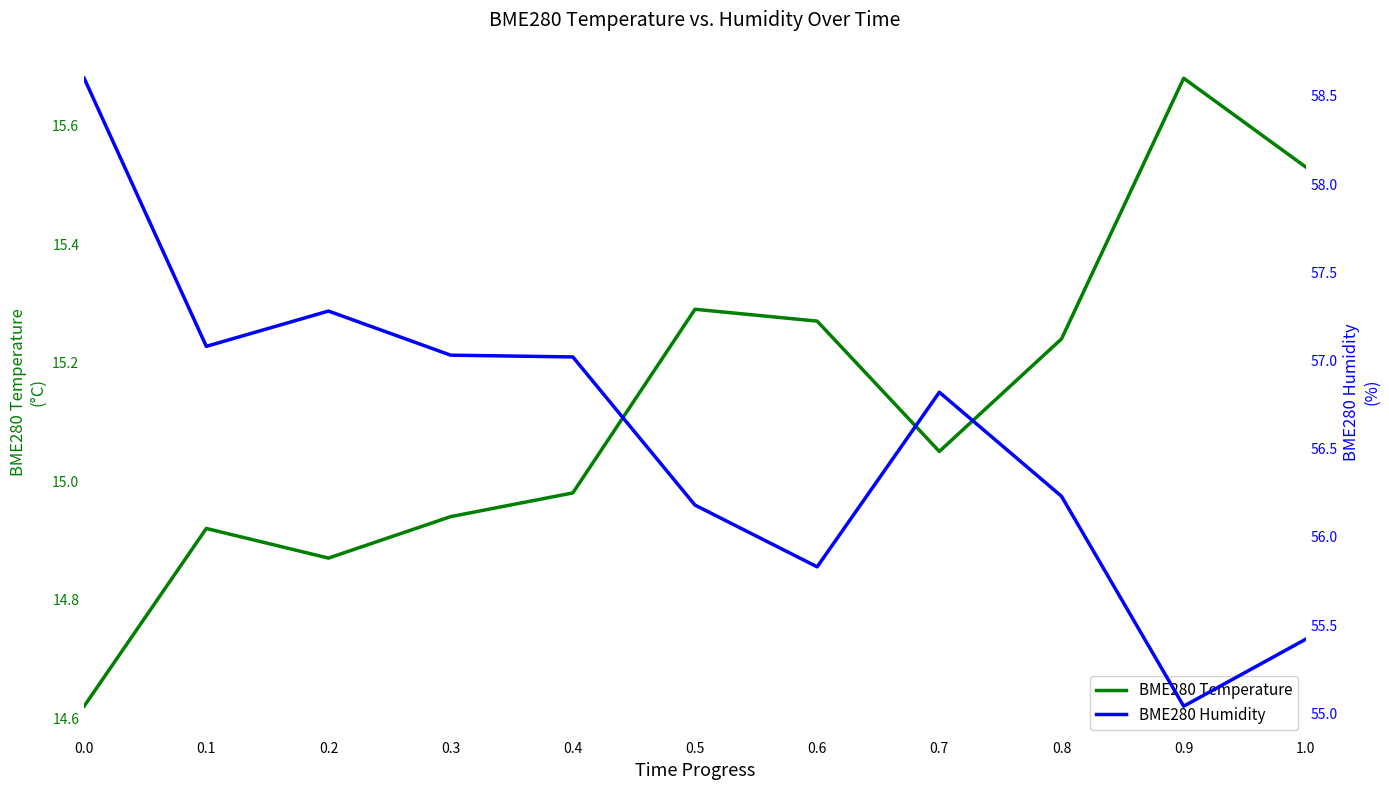

What is the average value of the BME280 Temperature series?

15.1